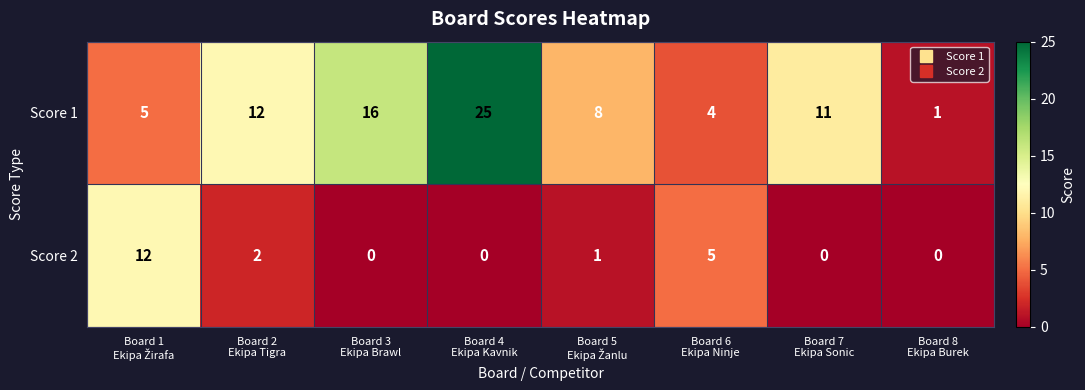

What is the total value across all series at Board 4
Ekipa Kavnik?

25